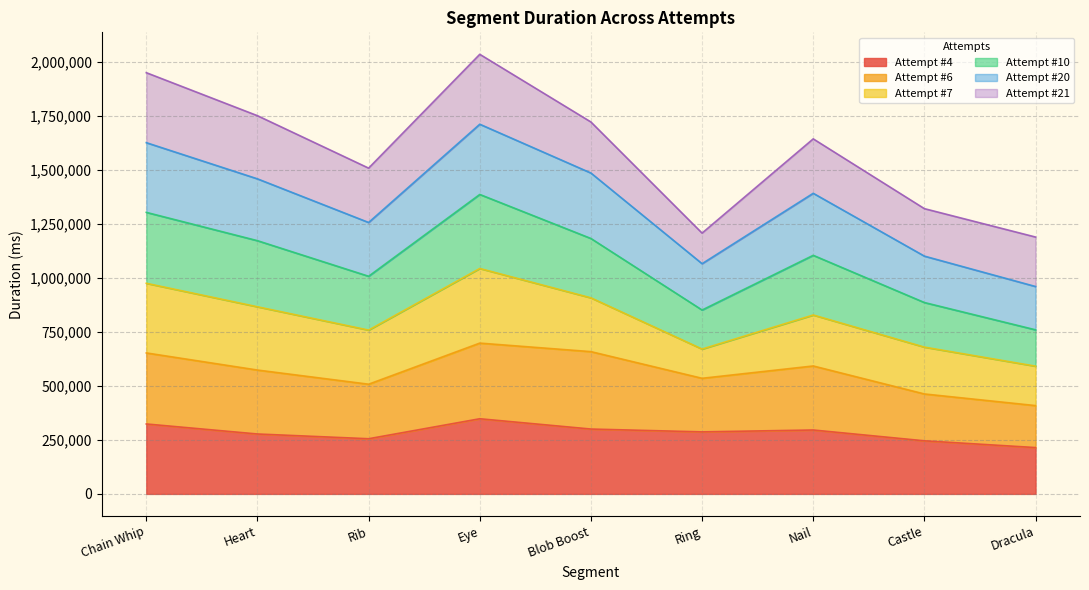

What is the total value across all series at Dracula?

1189668